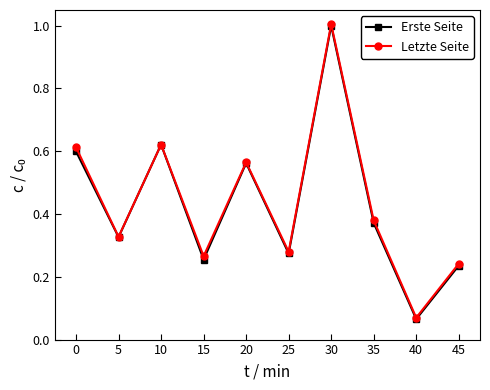

What is the sum of all Erste Seite values?

4.3